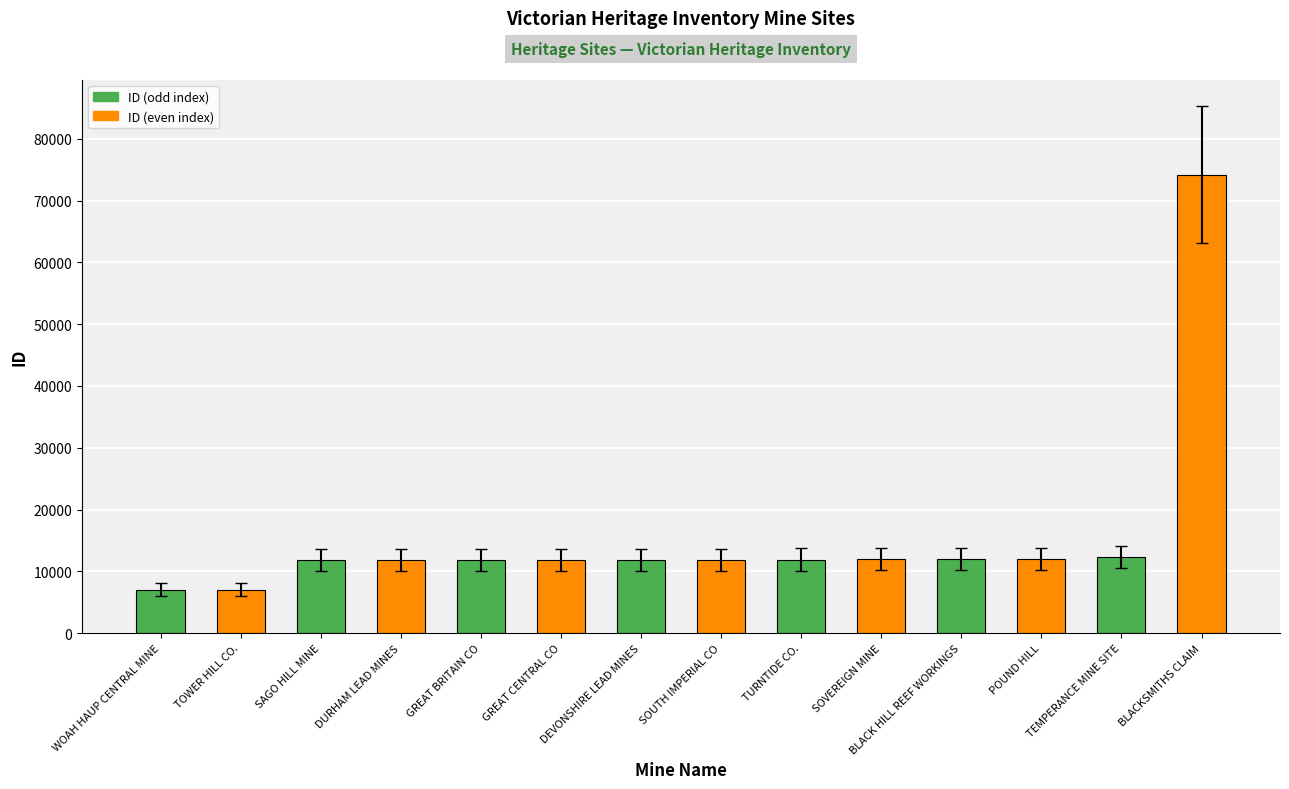

What is the sum of all values?

219785